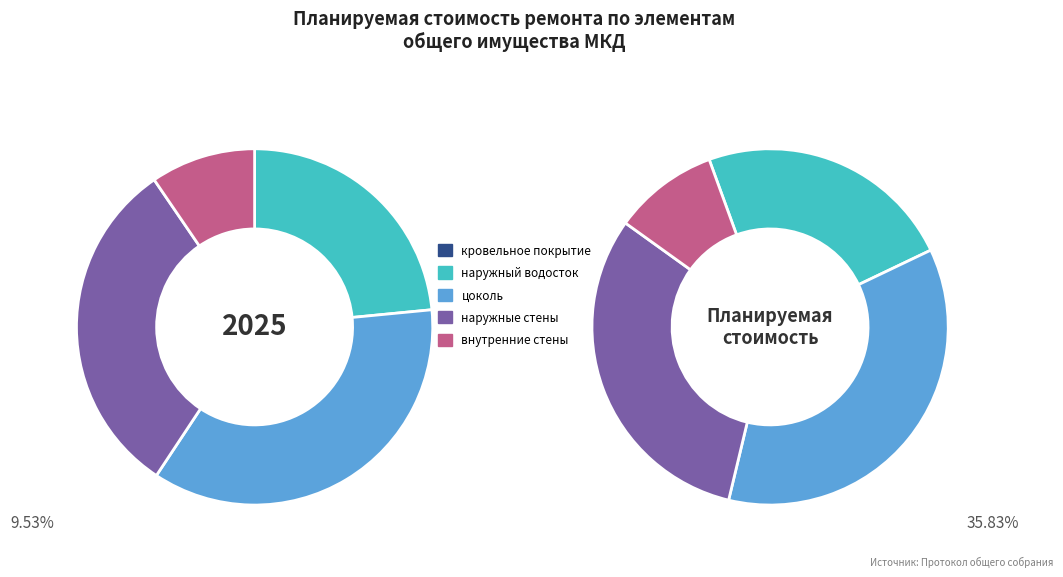

Does внутренние стены account for over 50% of the chart?

No